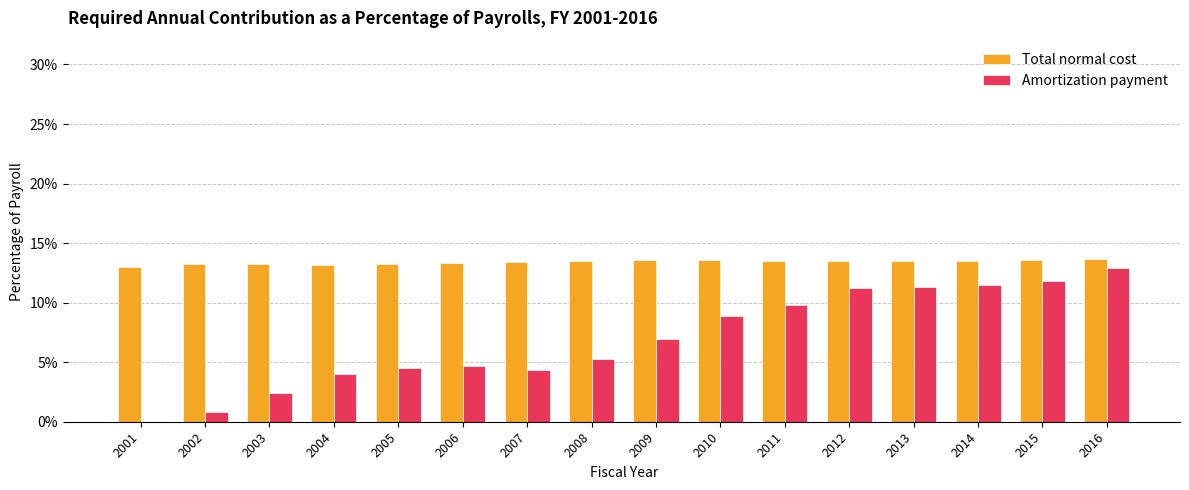

What are all the series names shown in the legend?

Total normal cost, Amortization payment